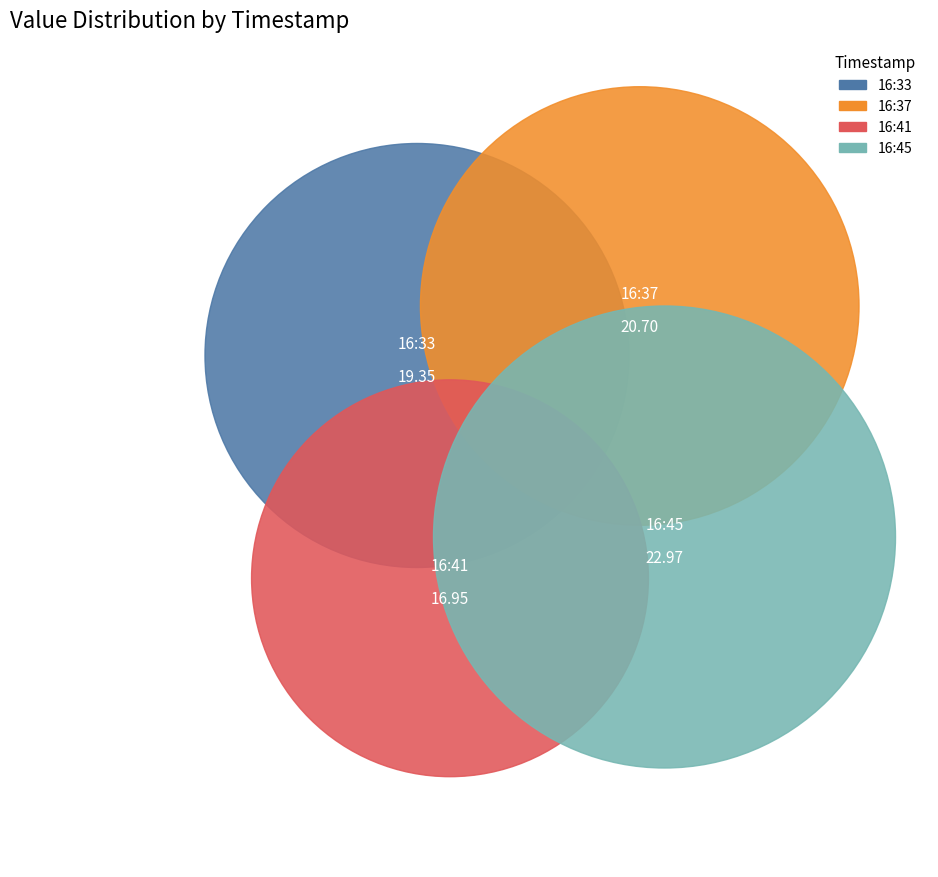

True or false: 2022-12-25T16:41:30.709Z accounts for 21% of the total.

True